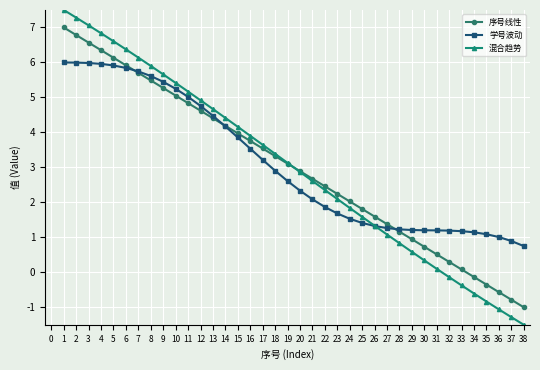

Count the number of categories in the chart.

38